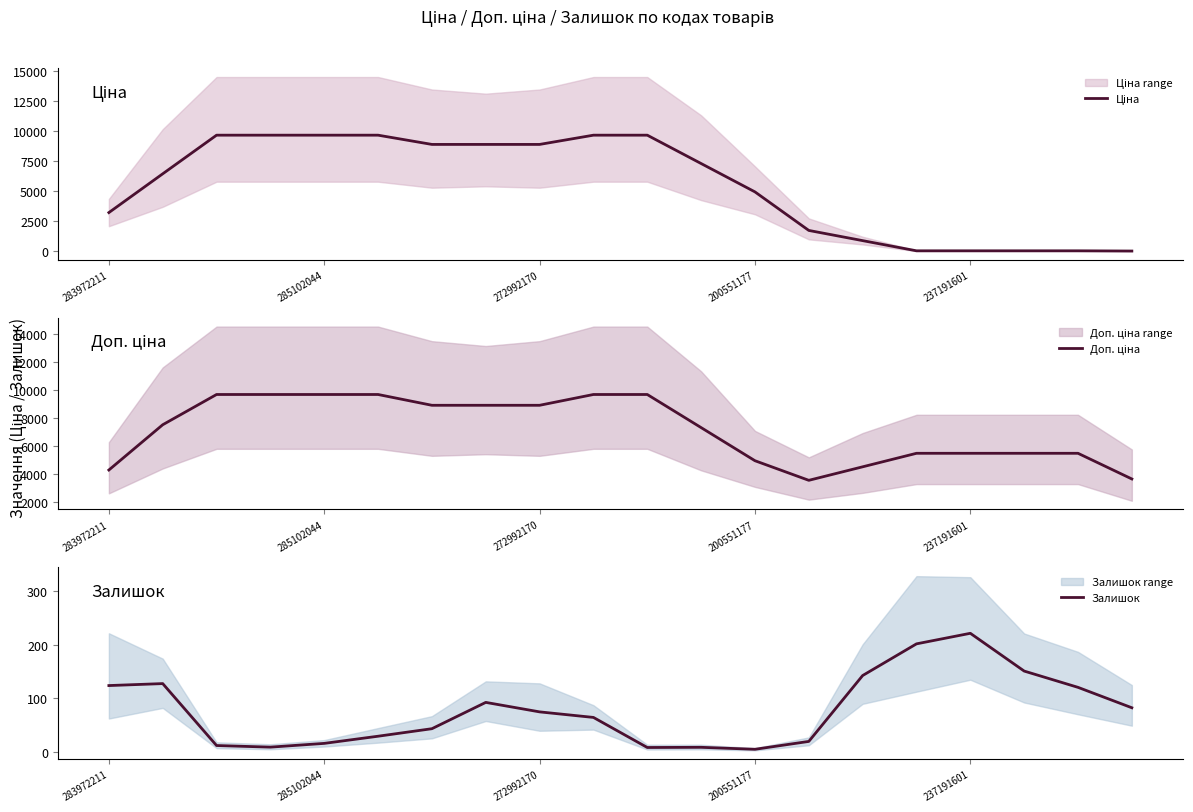

Which series has the largest total across all categories?

Доп. ціна